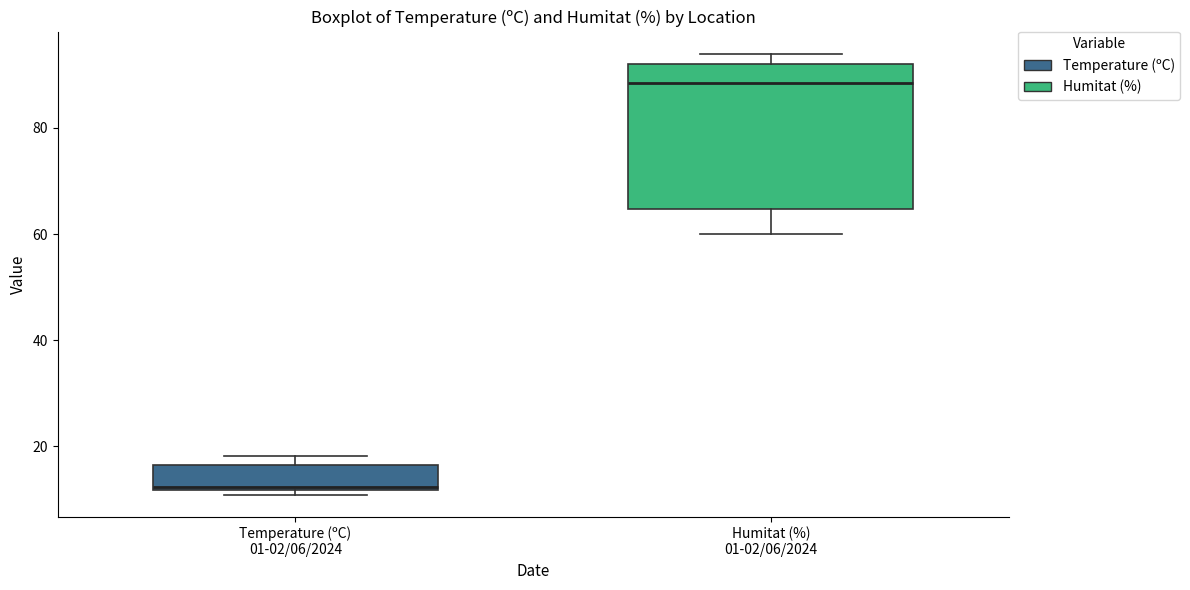

Reading left to right, read every box against the y-axis: the position of its median line, the range the box covers, and the ends of its whiskers. The values are not printed on the chart, so give them approximately, as read against the axis.

Temperature (ºC) 01-02/06/2024: median 12, box 12 to 16, whiskers 10 to 18
Humitat (%) 01-02/06/2024: median 88, box 64 to 92, whiskers 60 to 94